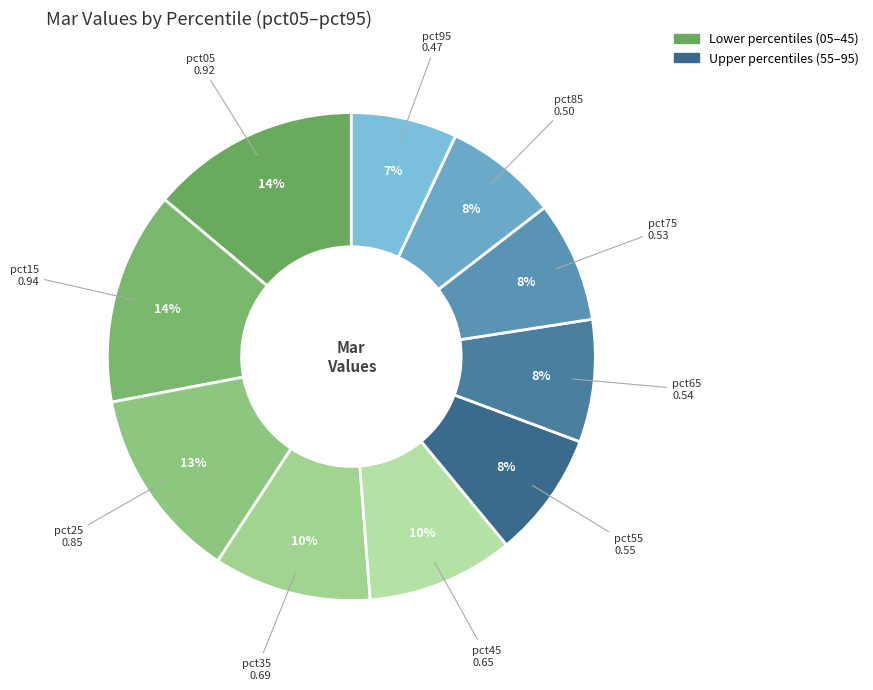

To the nearest percent, what is the average slice percentage?

10%